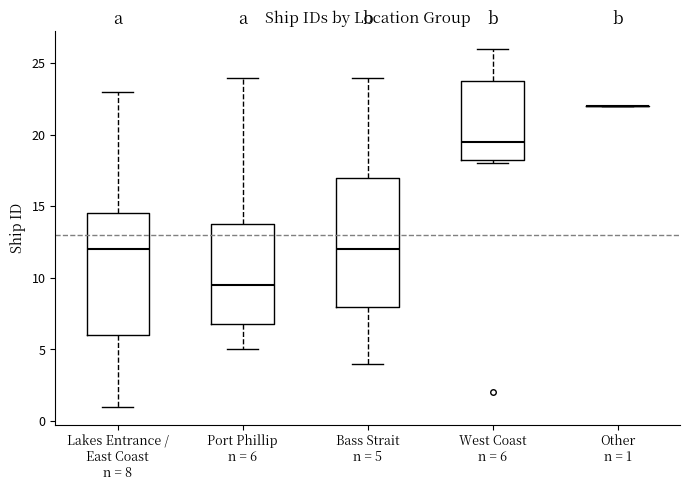

Which box is the tallest, from its lower edge to its upper edge?

Bass Strait n = 5